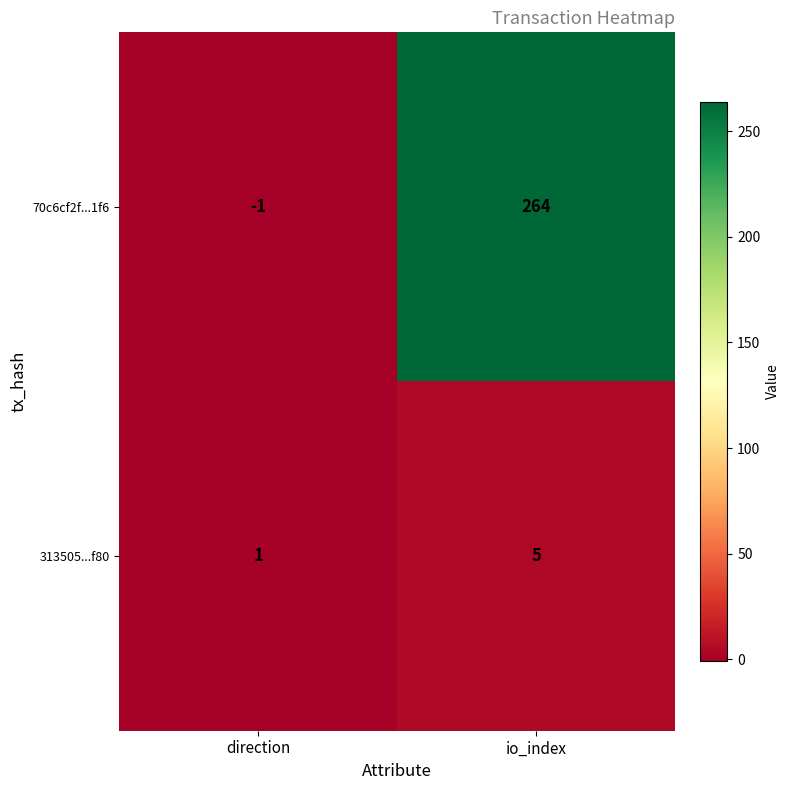

Which series has the largest total across all categories?

70c6cf2f...1f6